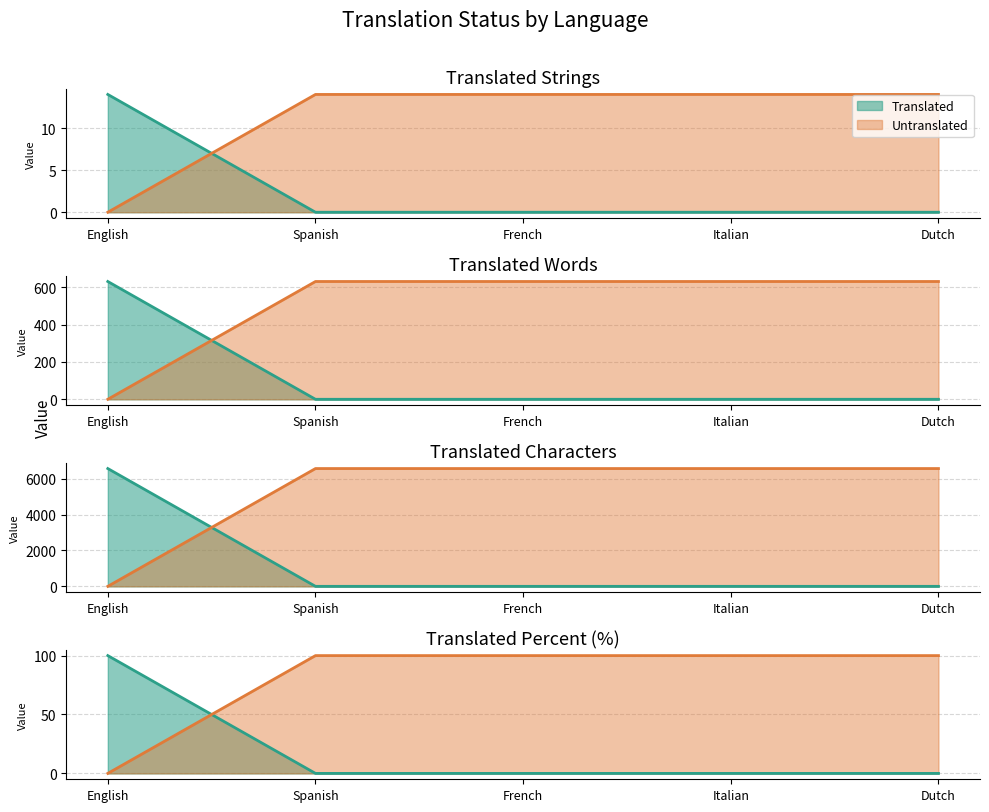

What is the sum of the readonly values at English and French?

14